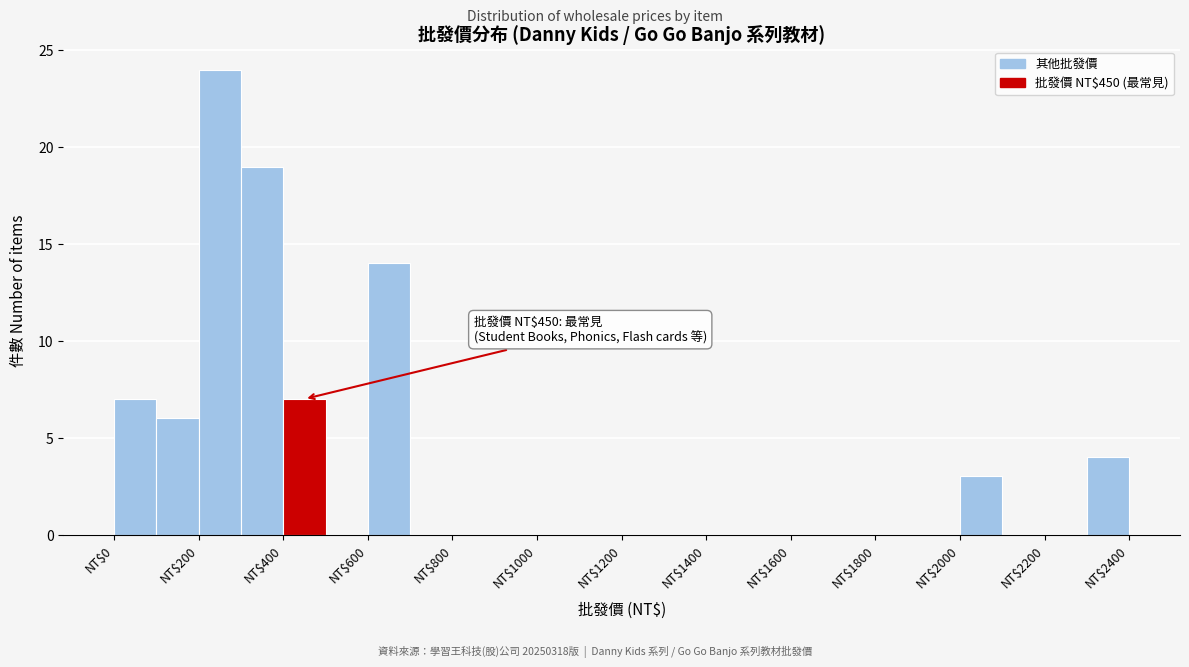

Over which range of the x-axis is the bar tallest?

200 to 300